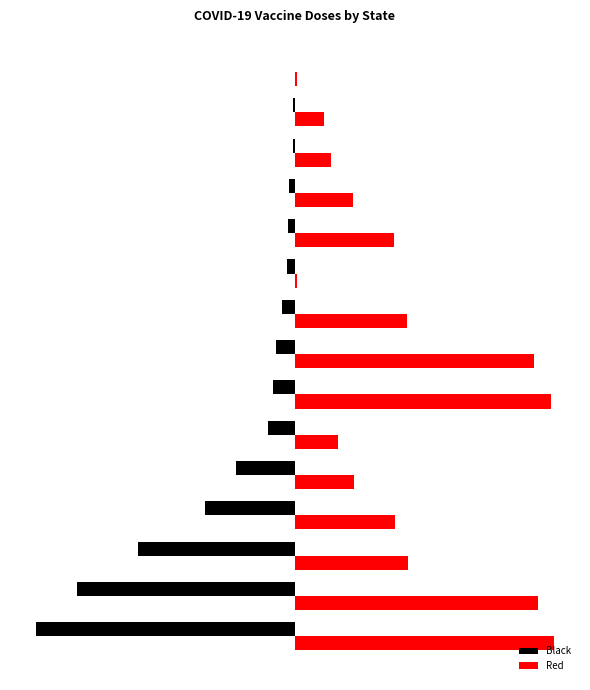

At which label is Black closest to -11014050?

QLD Total